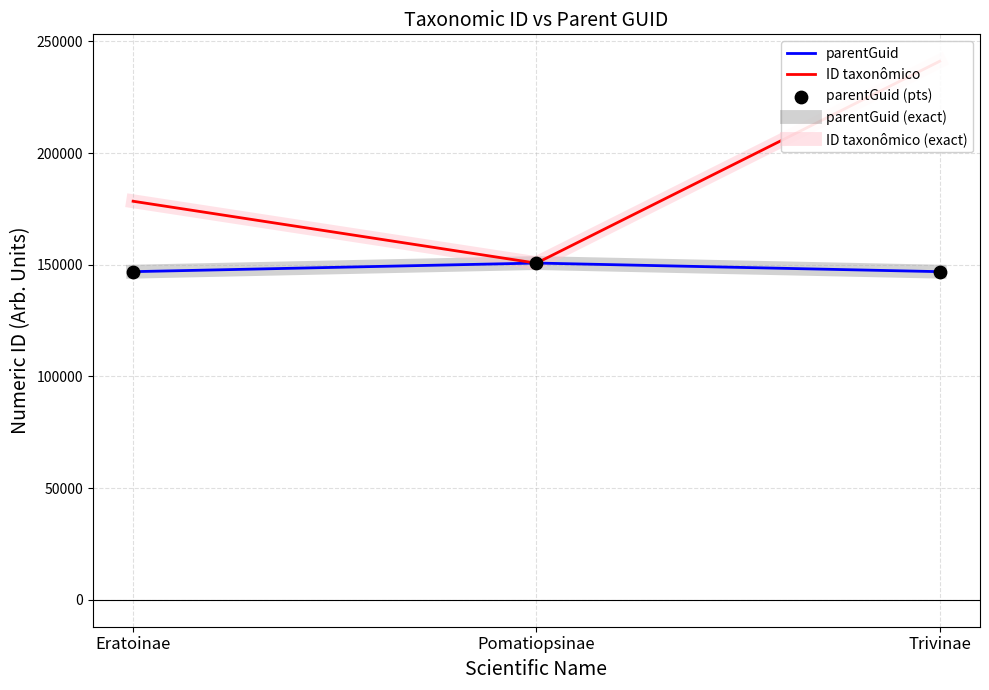

What is the total value across all series at Pomatiopsinae?

753709